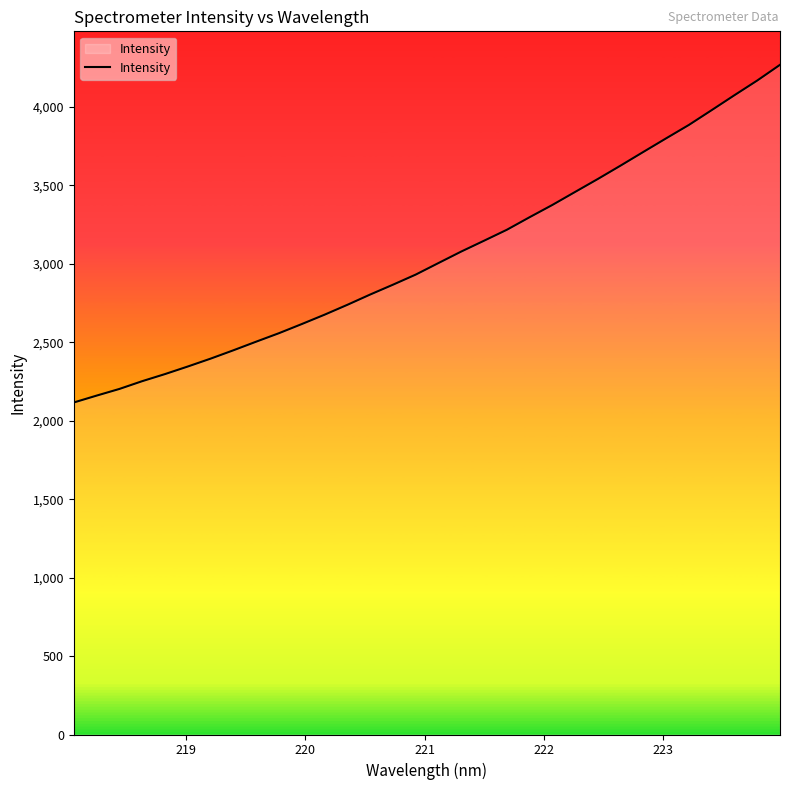

What is the minimum value shown in the chart?

2116.7